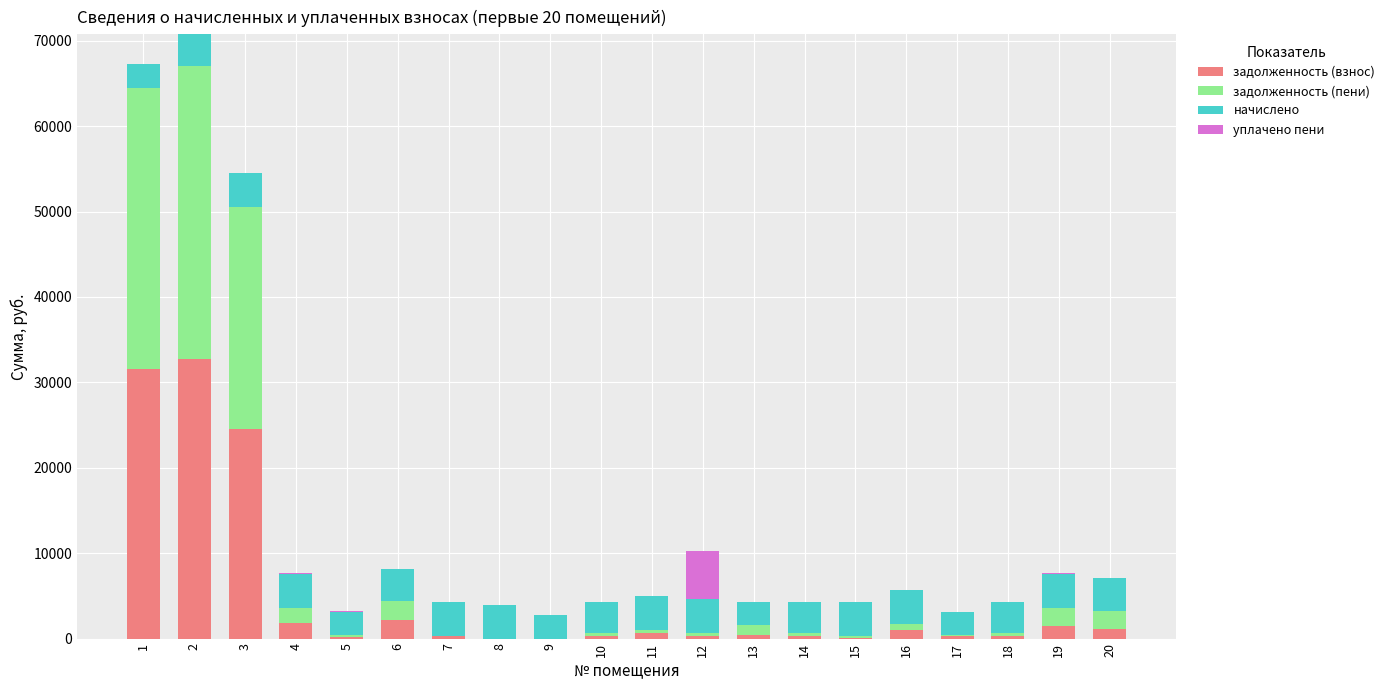

What is the sum of all задолженность (взнос) values?

99843.1